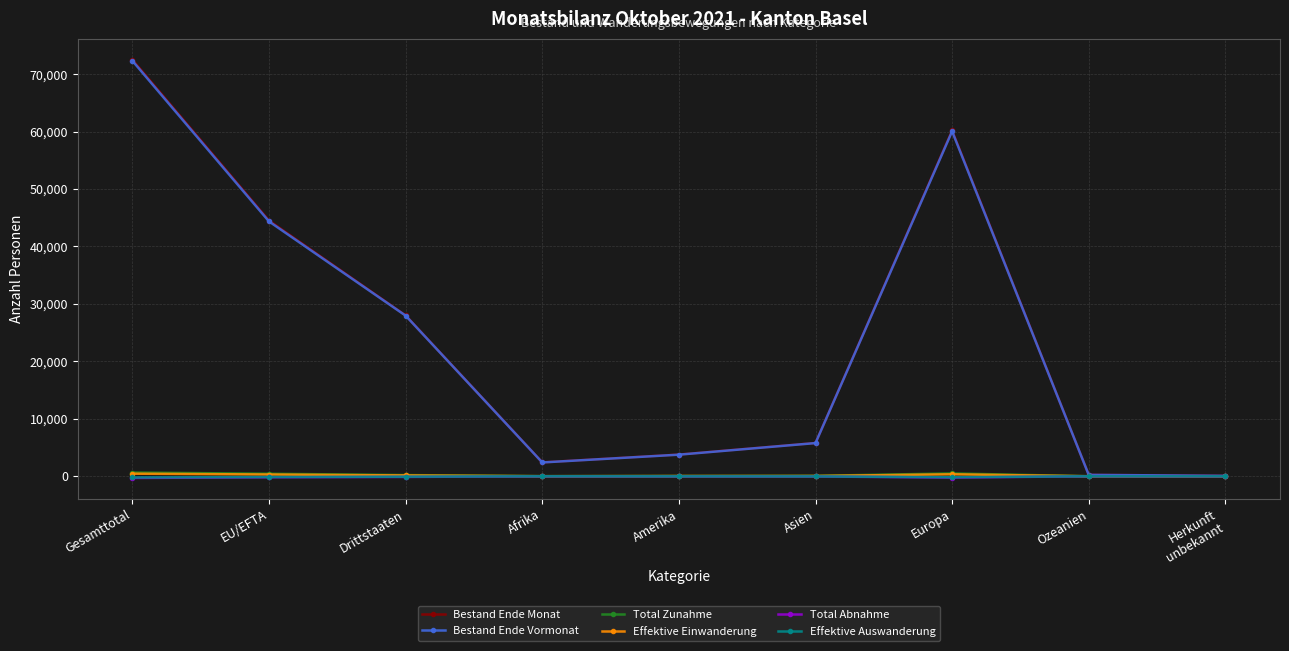

What is the sum of the Effektive Einwanderung values at Ozeanien and Herkunft
unbekannt?

5